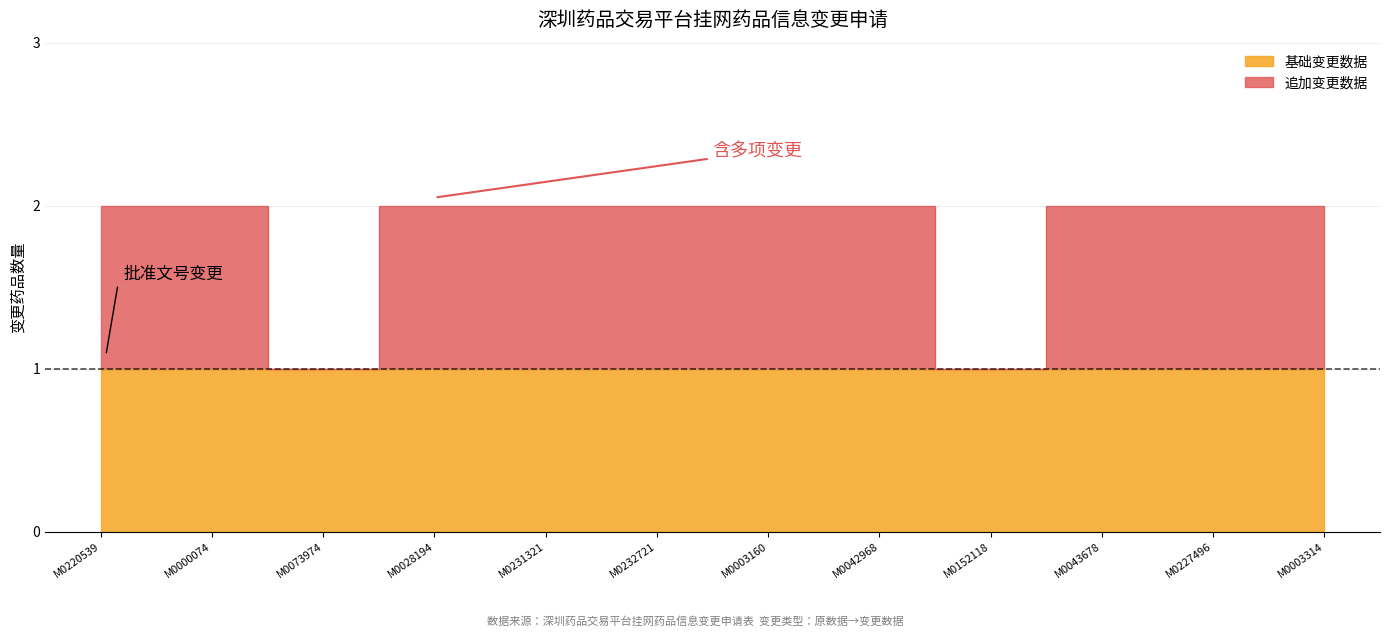

How many lines are shown in the chart?

2